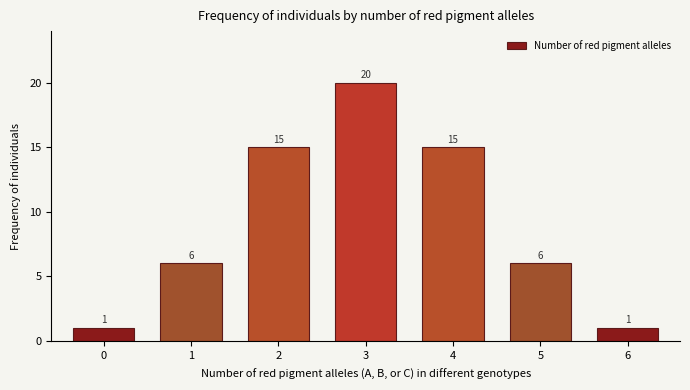

Reading left to right, extract all data points from this chart.

1	6	15	20	15	6	1